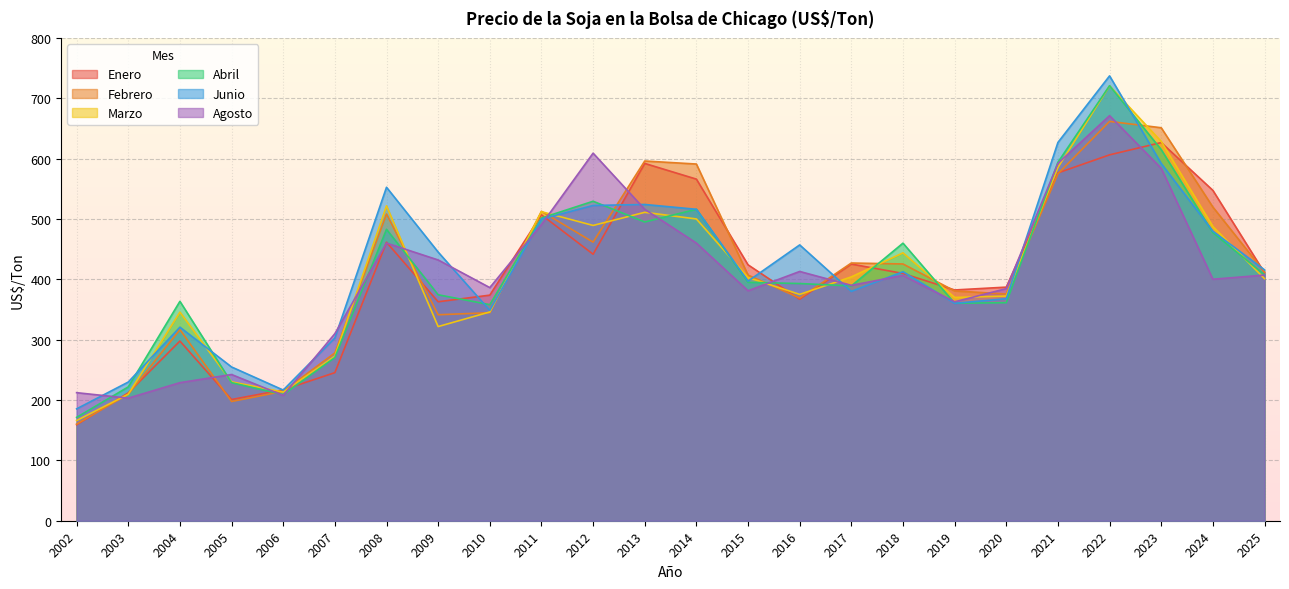

The Junio series shows 466.7 at 2007. True or false?

False